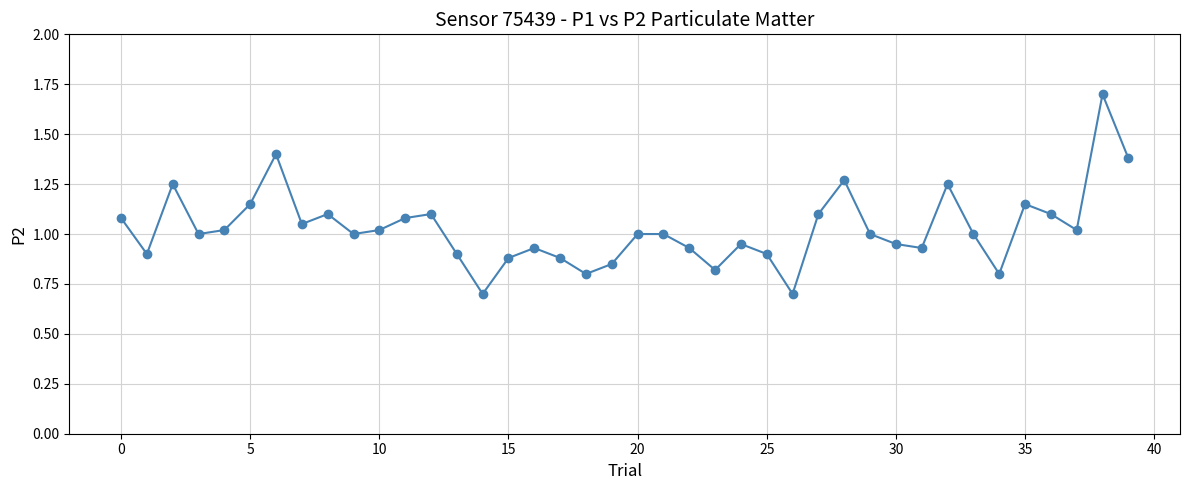

What is the greatest value displayed?

1.7